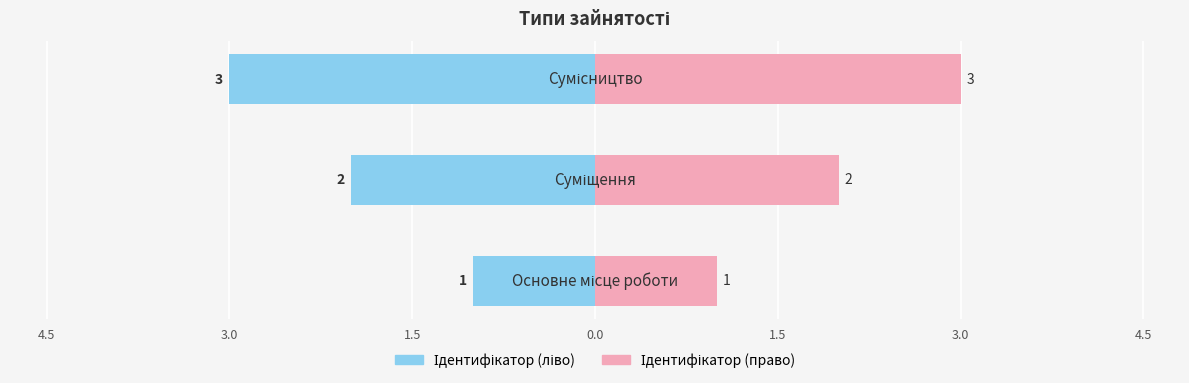

Reading right to left, transcribe all the data shown in this chart.

Ідентифікатор (ліво): 1.5=-3	3.0=-2	4.5=-1
Ідентифікатор (право): 1.5=3	3.0=2	4.5=1